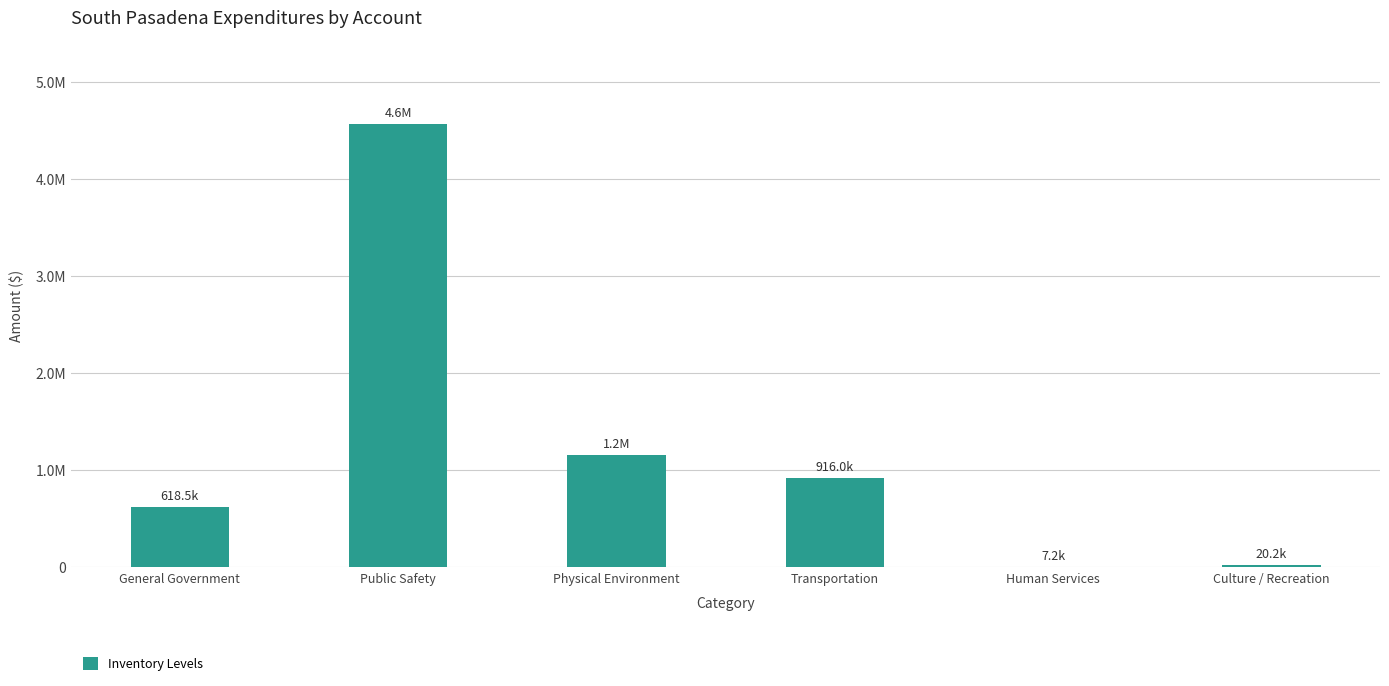

Are the bars horizontal?

No